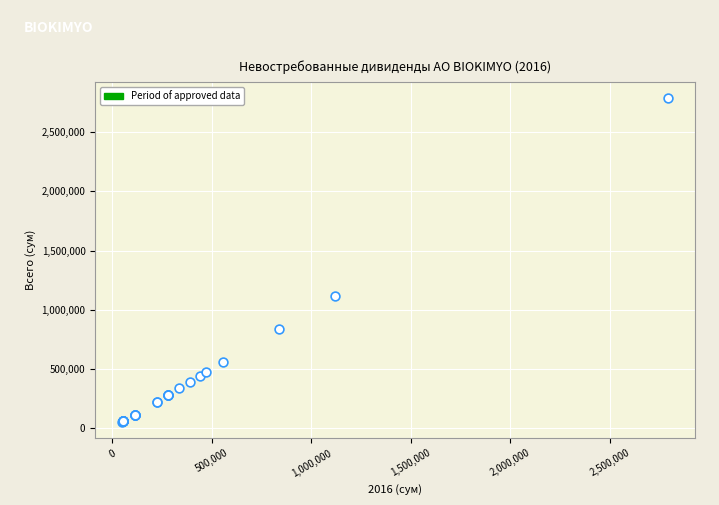

What Y value in the scatter plot is closest to 1420400?

1116000